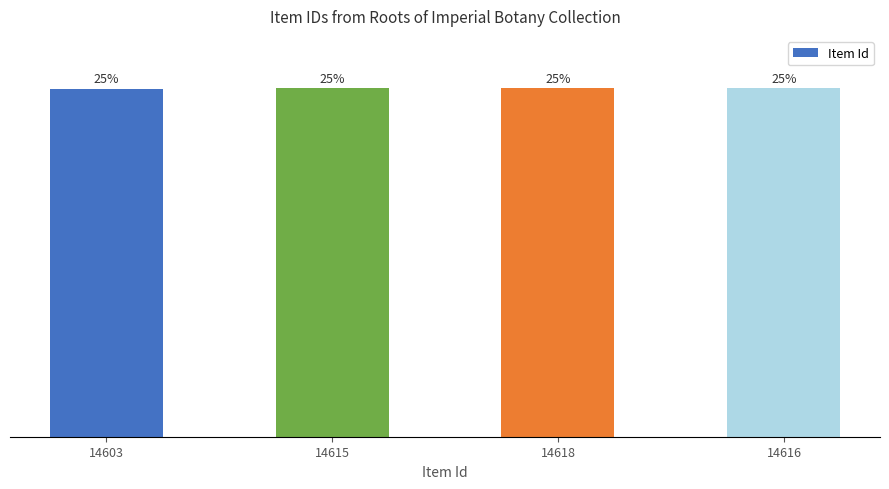

At which label does the data first exceed 14616?

14618